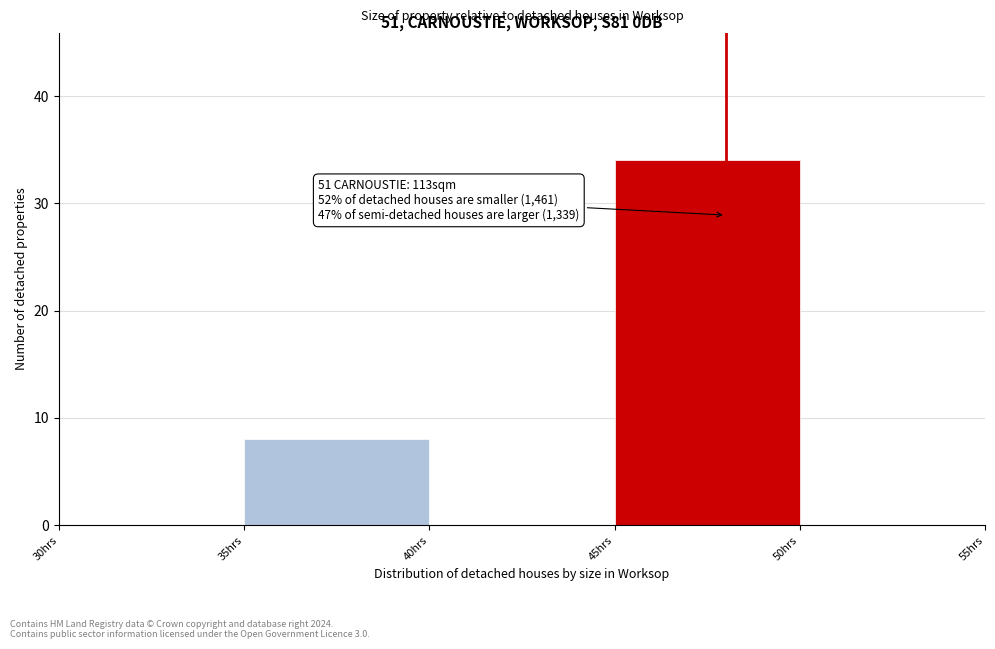

Over which range of the x-axis is the bar tallest?

45 to 50